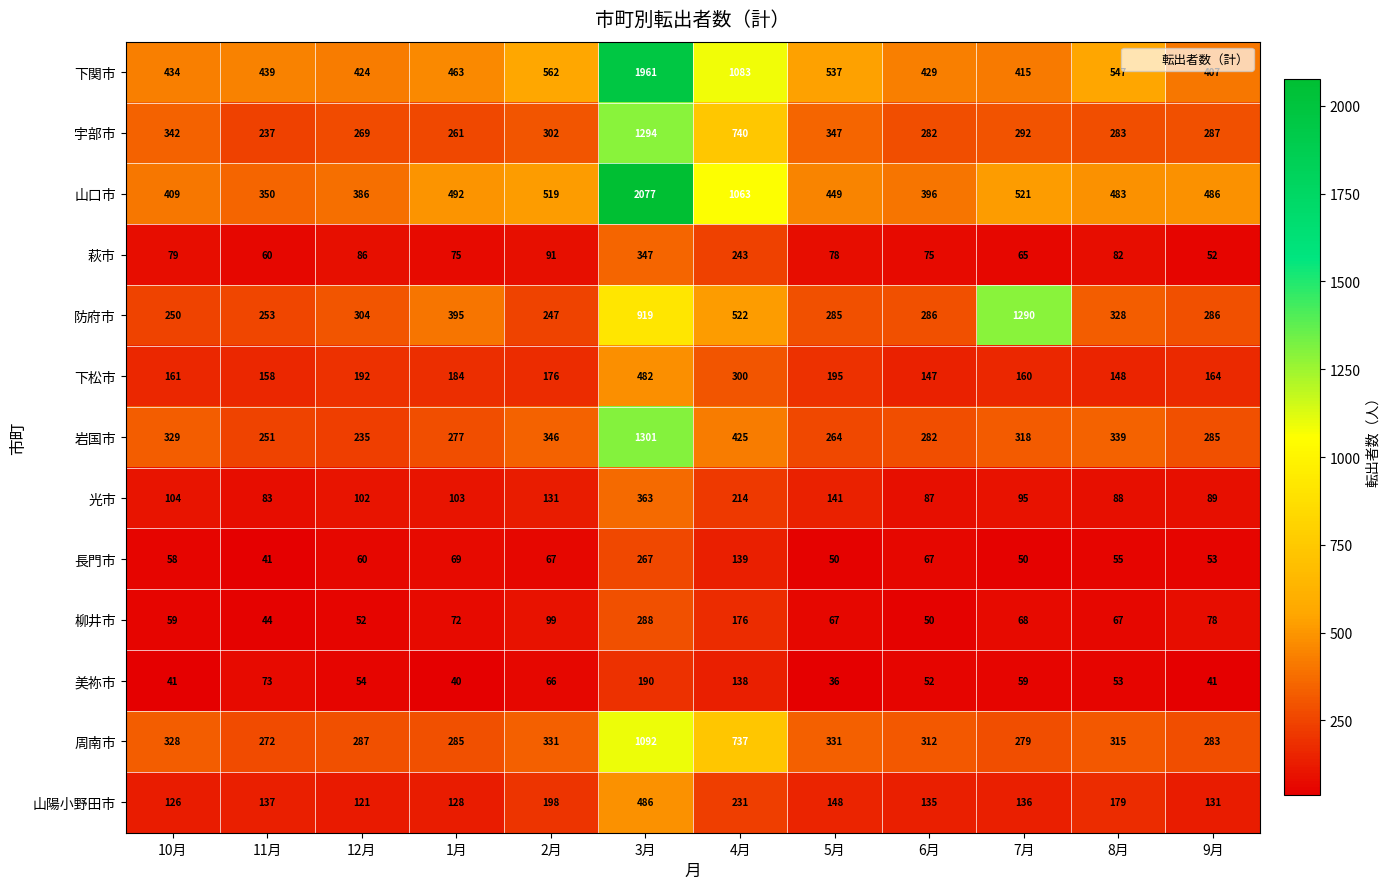

The 下松市 series shows 119 at 1月. True or false?

False